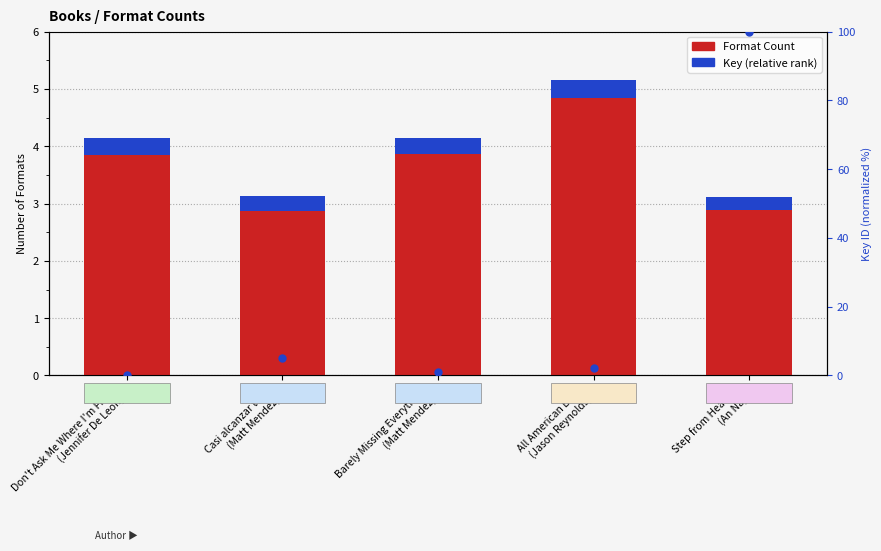

Is the value of Key % rank at Barely Missing Everything
(Matt Mendez) greater than the value of Format Count at Don't Ask Me Where I'm From
(Jennifer De Leon)?

No